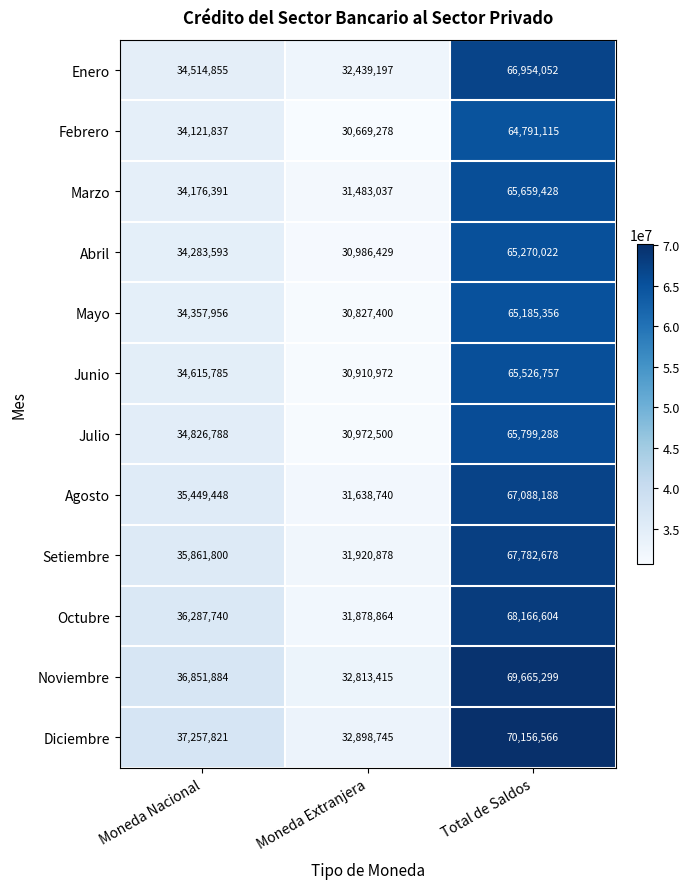

Rank the series by their maximum value, from highest to lowest.

Diciembre, Noviembre, Octubre, Setiembre, Agosto, Enero, Julio, Marzo, Junio, Abril, Mayo, Febrero